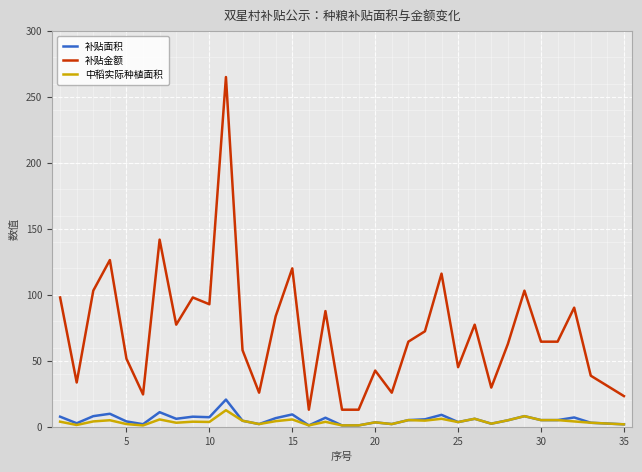

What is the greatest value displayed?

265.0